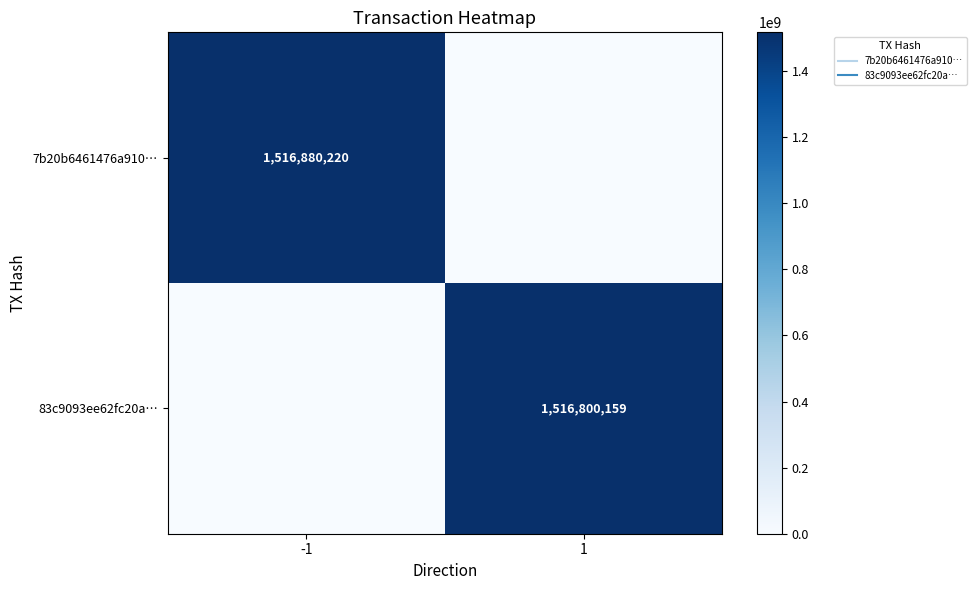

The value of 83c9093ee62fc20a… at -1 is 0. True or false?

True